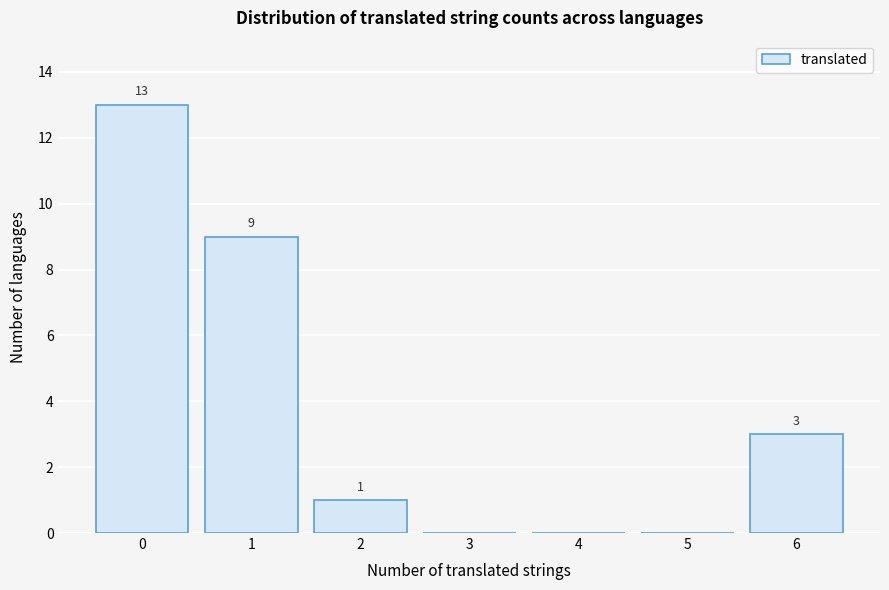

Reading right to left, transcribe all the data shown in this chart.

6=3	5=0	4=0	3=0	2=1	1=9	0=13